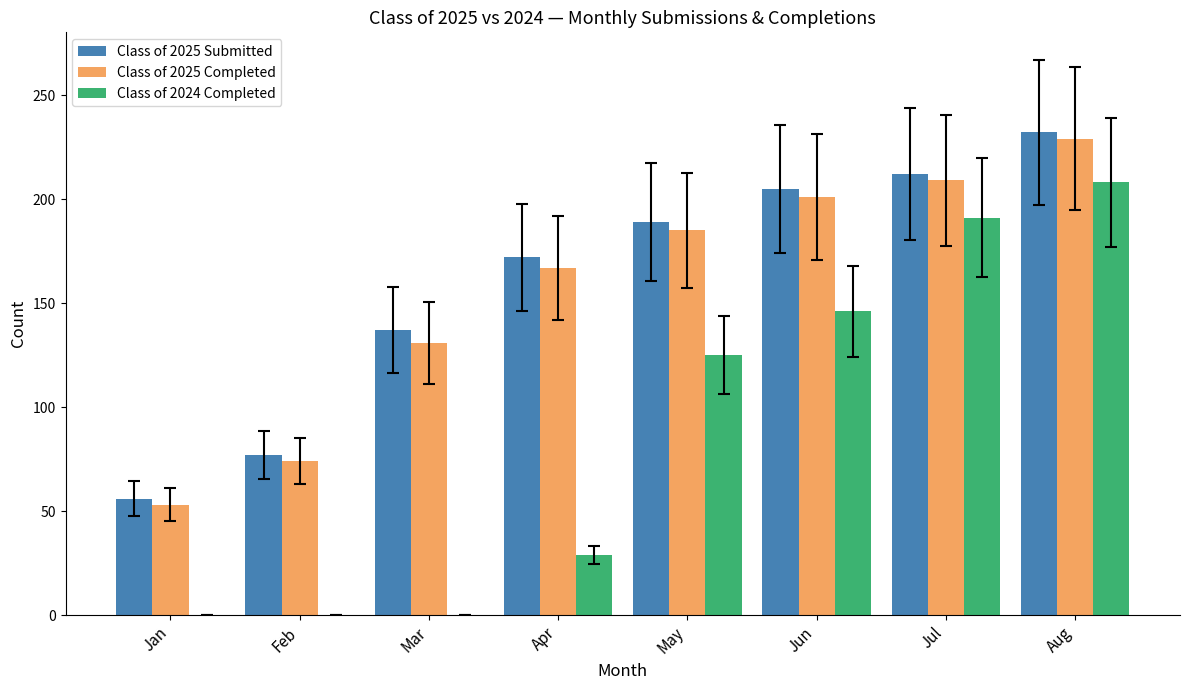

Which series changed the most between Jan and May?

Class of 2025 Submitted